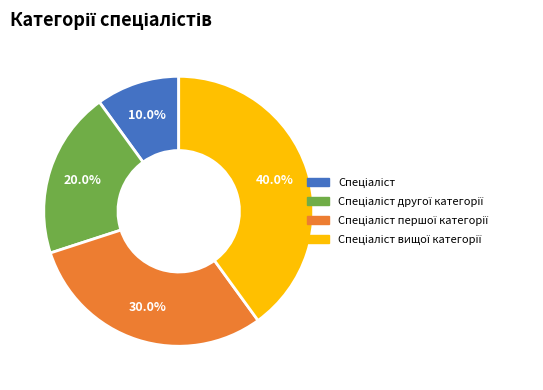

Count the number of slices in the pie.

4